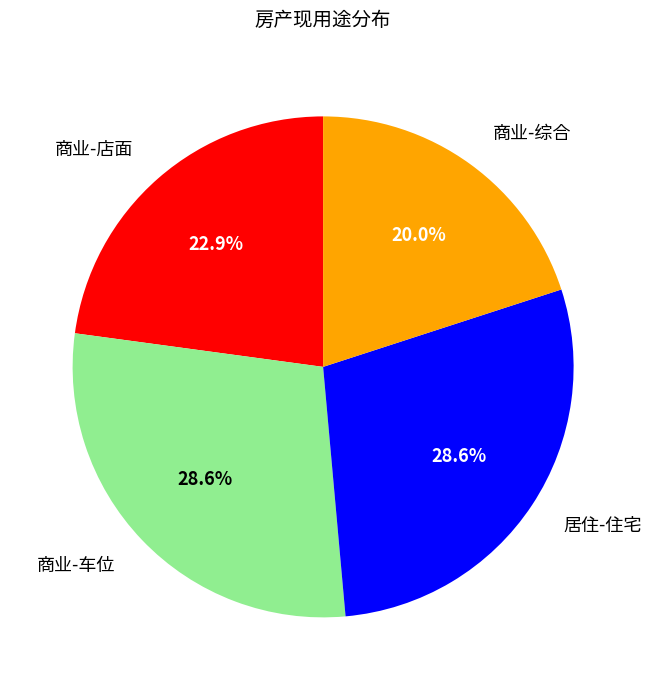

Is there any slice that represents more than half of the pie?

No